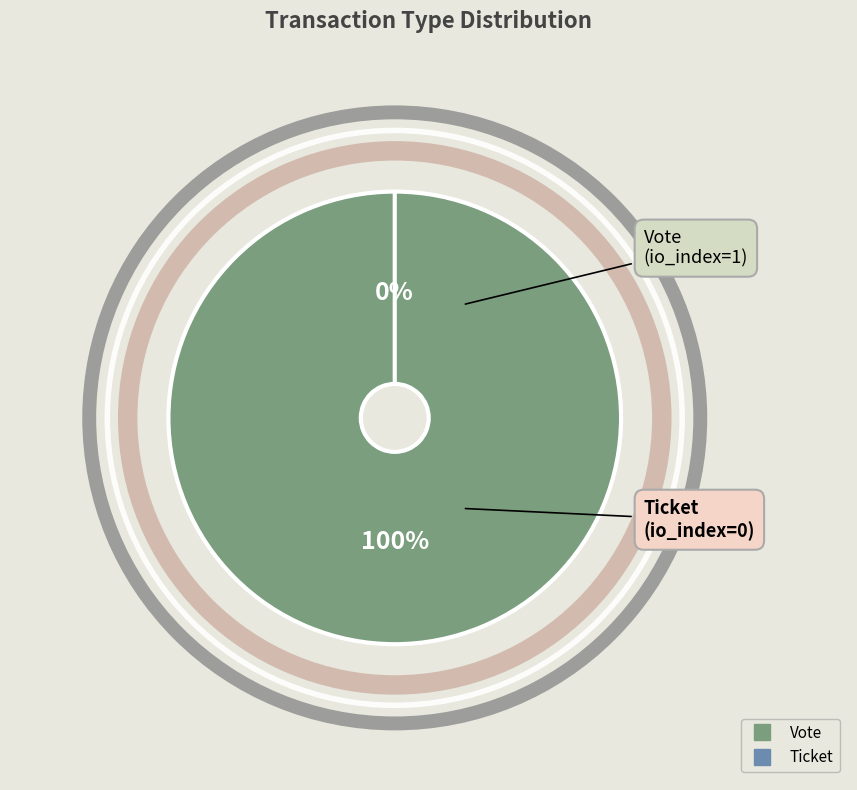

Which slice is the largest?

Vote (io_index=1)